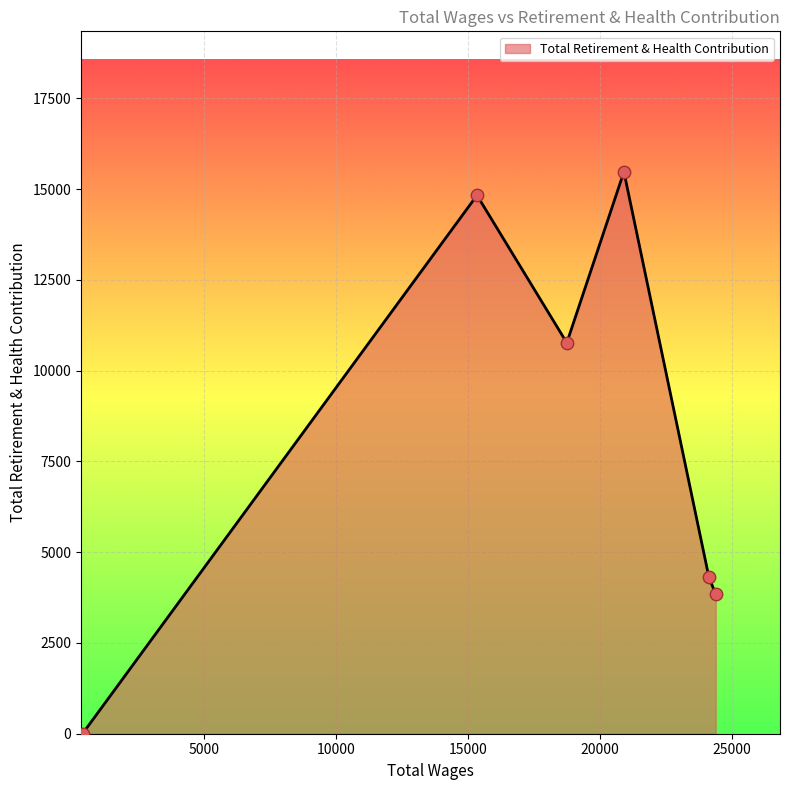

What is the difference between the maximum and minimum values?

15479